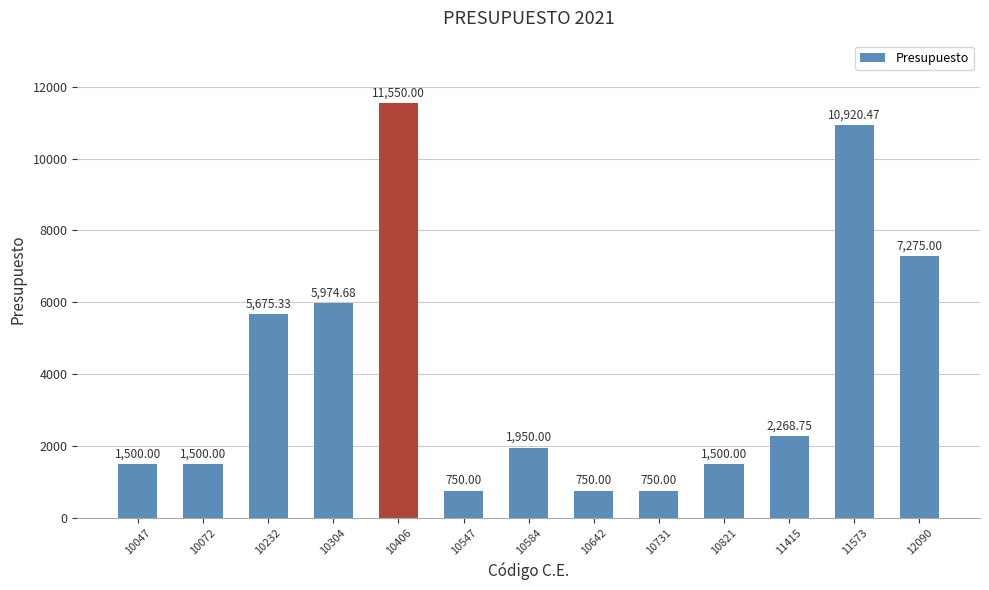

What is the value of the 8th bar from the left?

750.0